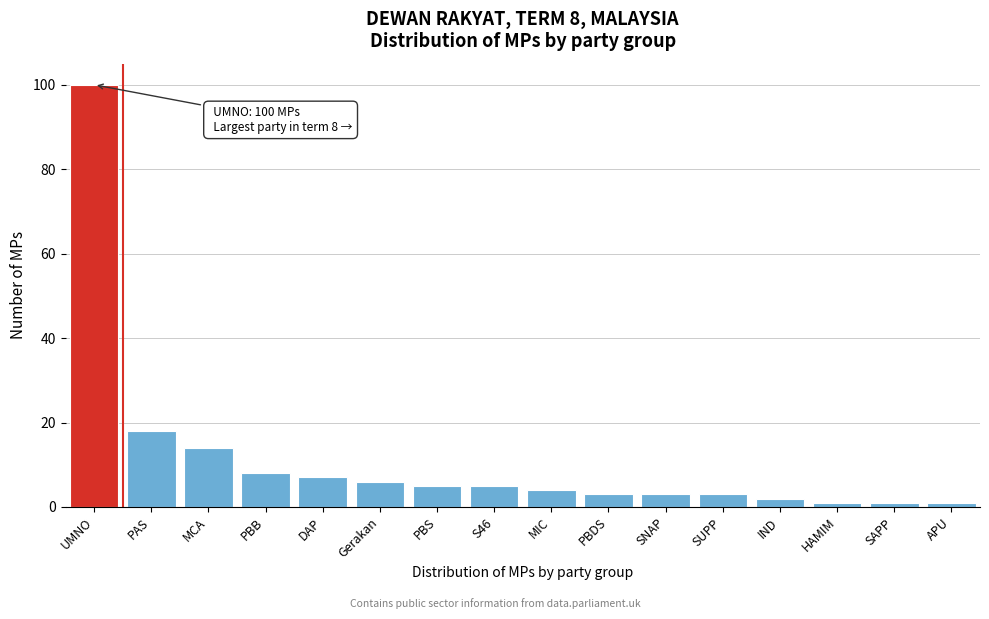

Reading left to right, what are all the values shown in this chart?

100	18	14	8	7	6	5	5	4	3	3	3	2	1	1	1